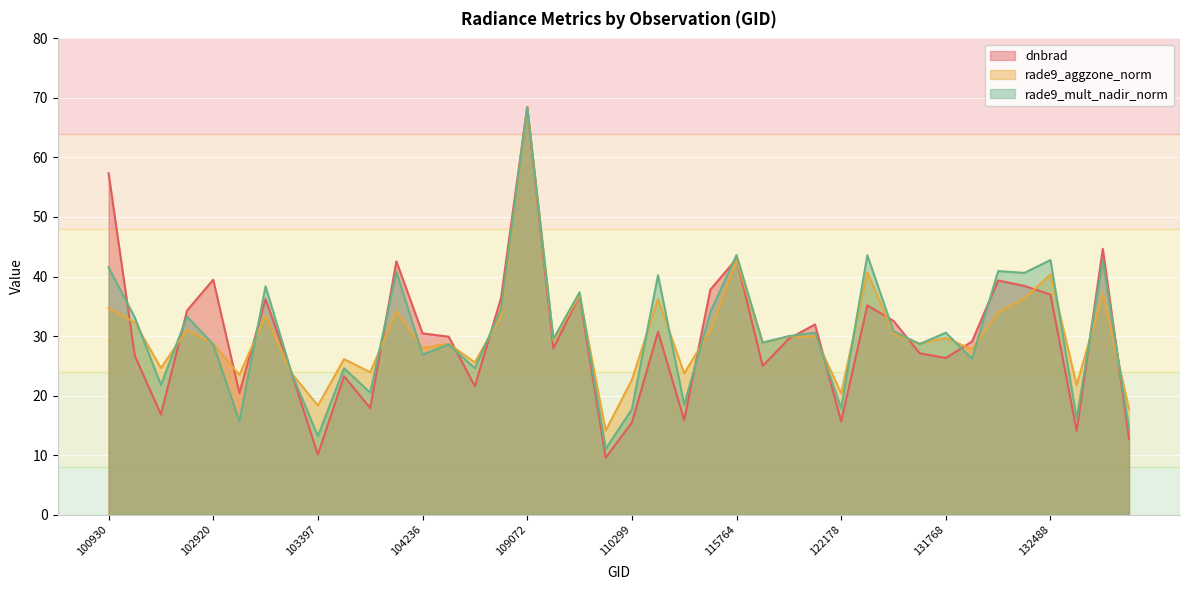

Which has a higher value, 132136 or 115378?

132136